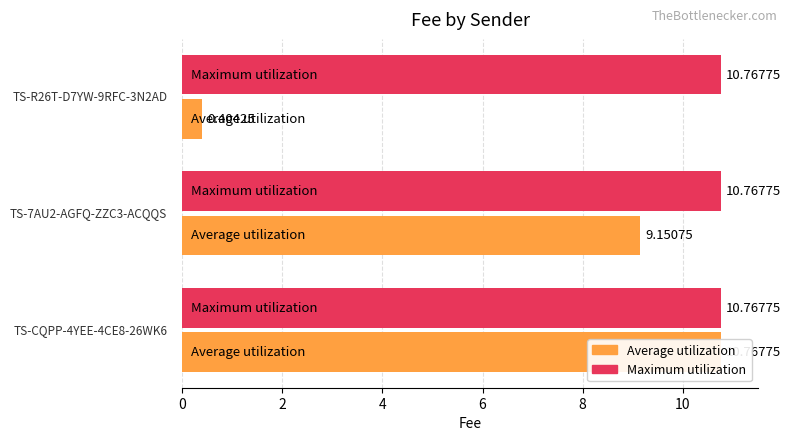

Reading right to left, list all the values displayed in this chart.

Maximum utilization: 0.8	0.8	0.8
Average utilization: 0.4	9.2	10.8